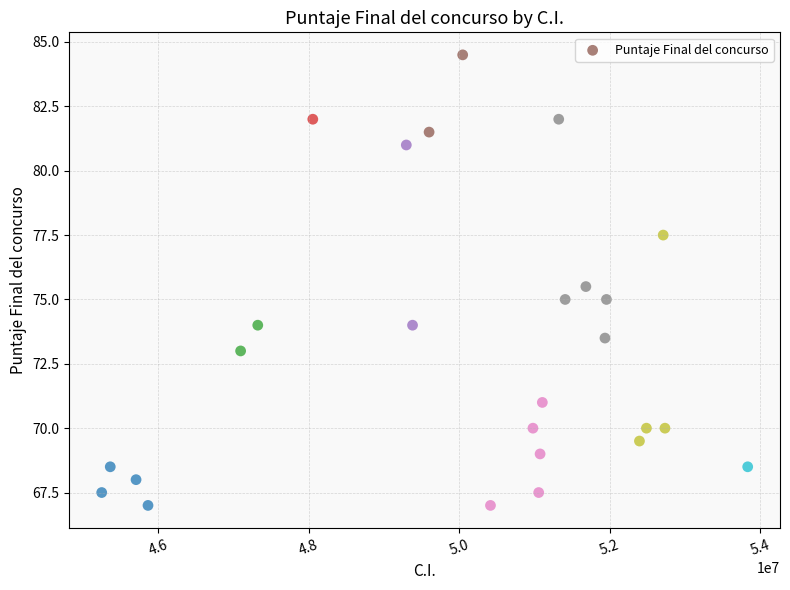

What is the range of X values (max minus min)?

8590848.0